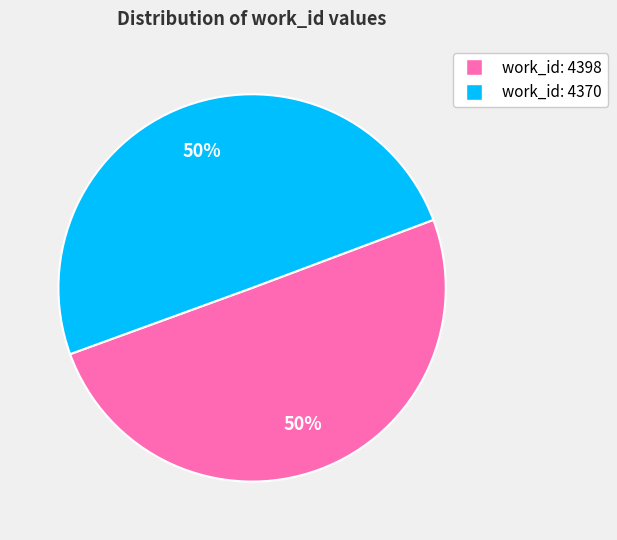

The work_id: 4370 slice represents 43% of the pie. True or false?

False